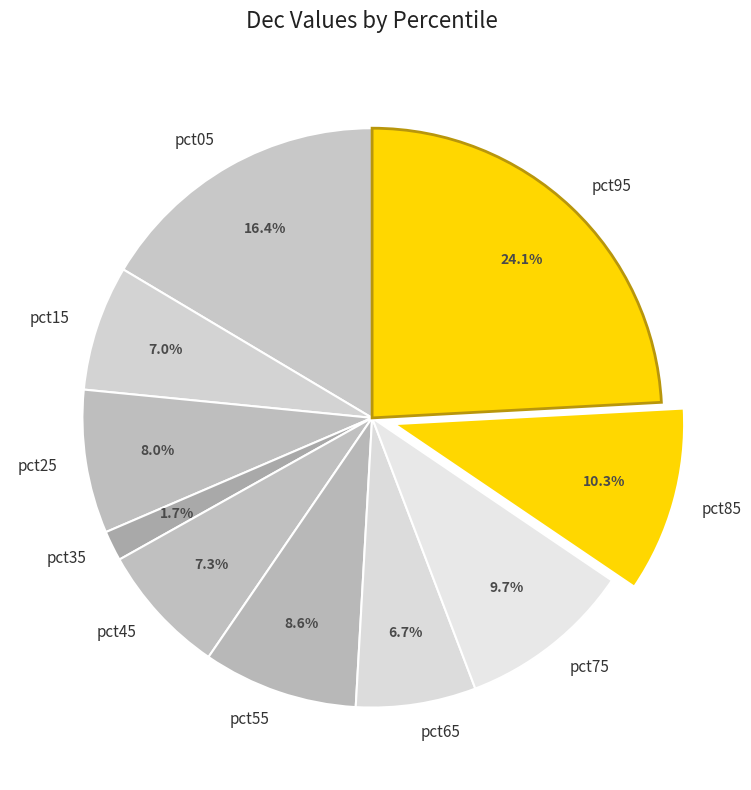

Is pct45 the majority of the pie?

No